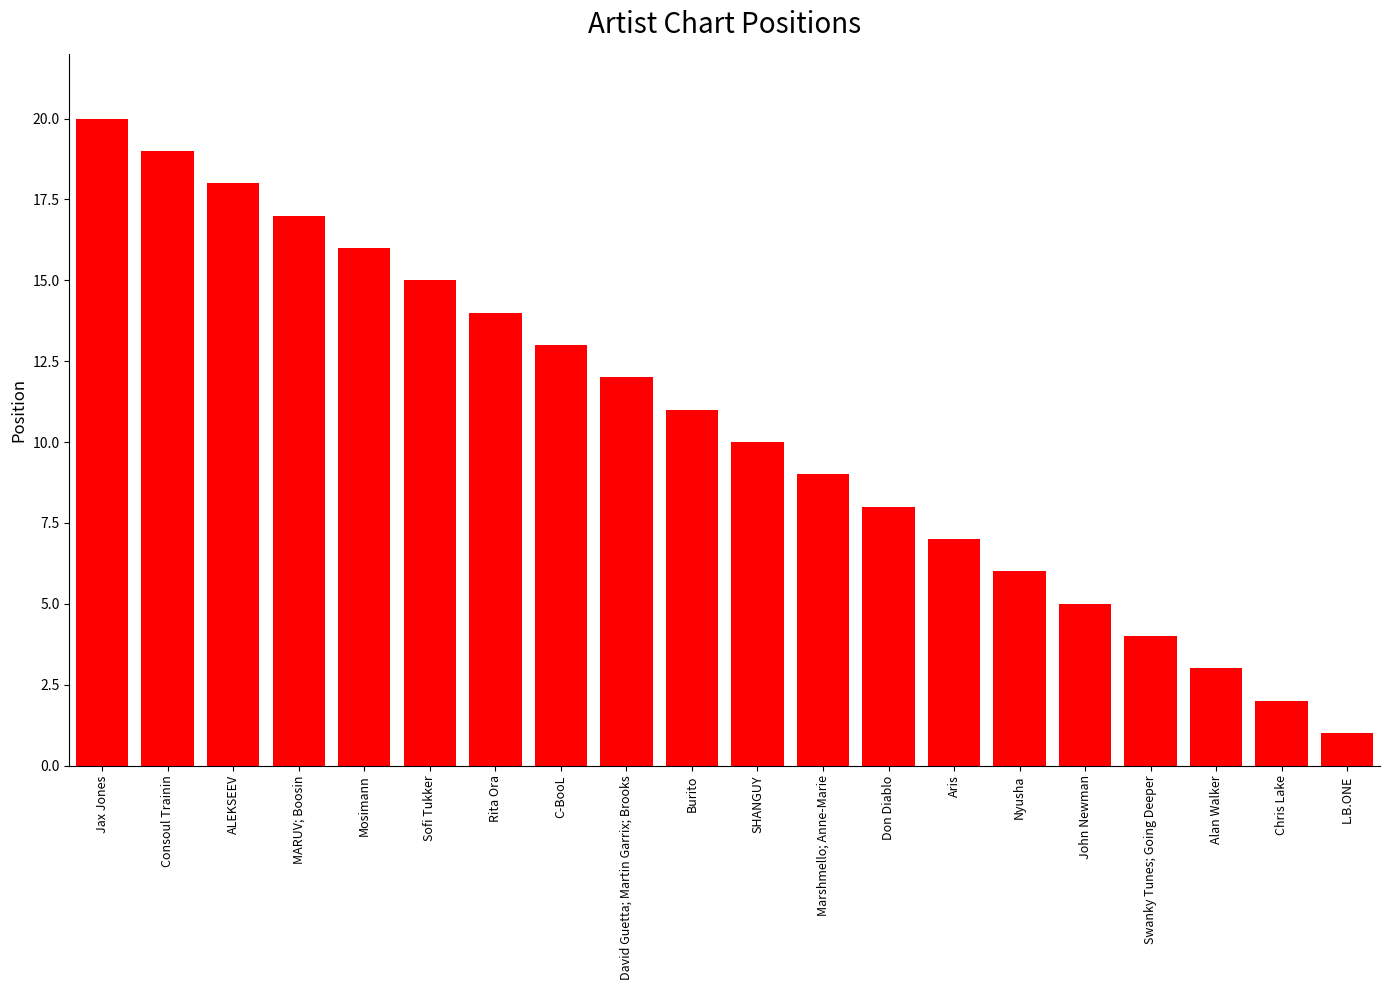

Does the chart contain any negative values?

No